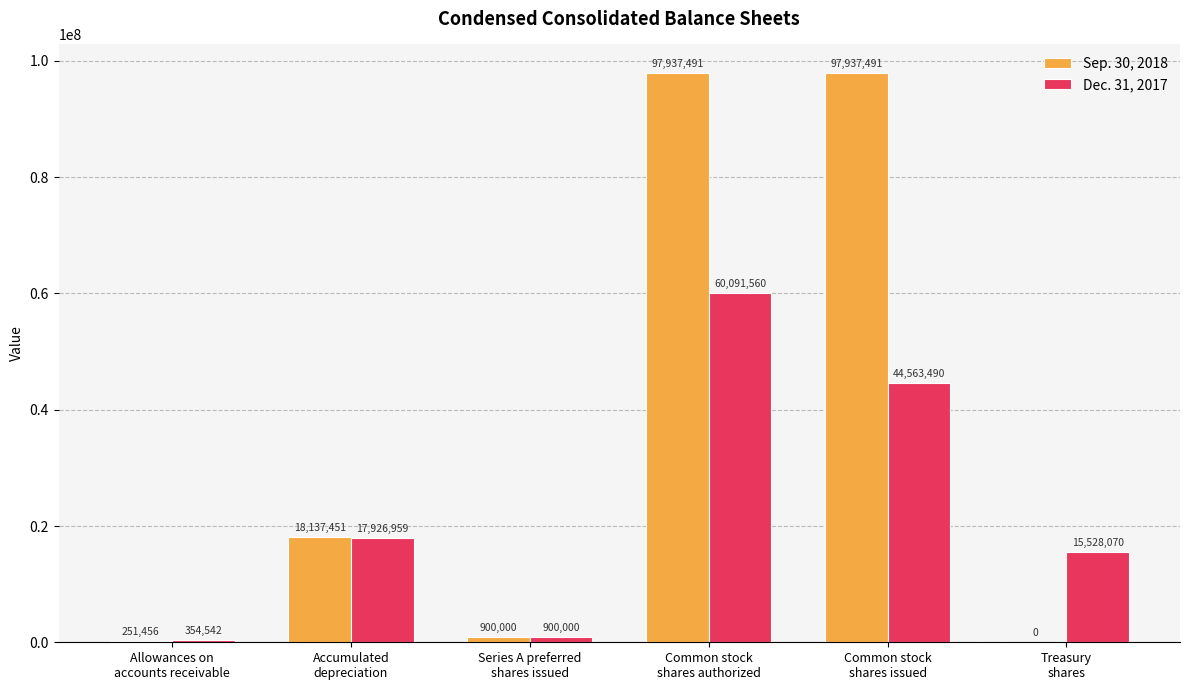

How many categories are shown in the chart?

6